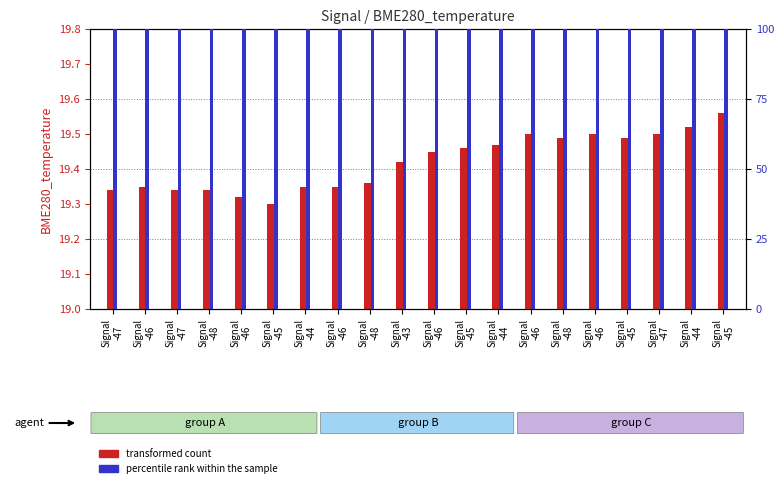

Which series has the largest range (max minus min)?

transformed count